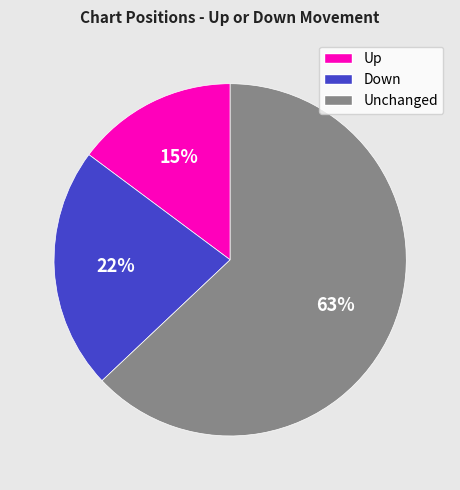

To the nearest percent, what is the average slice percentage?

33%